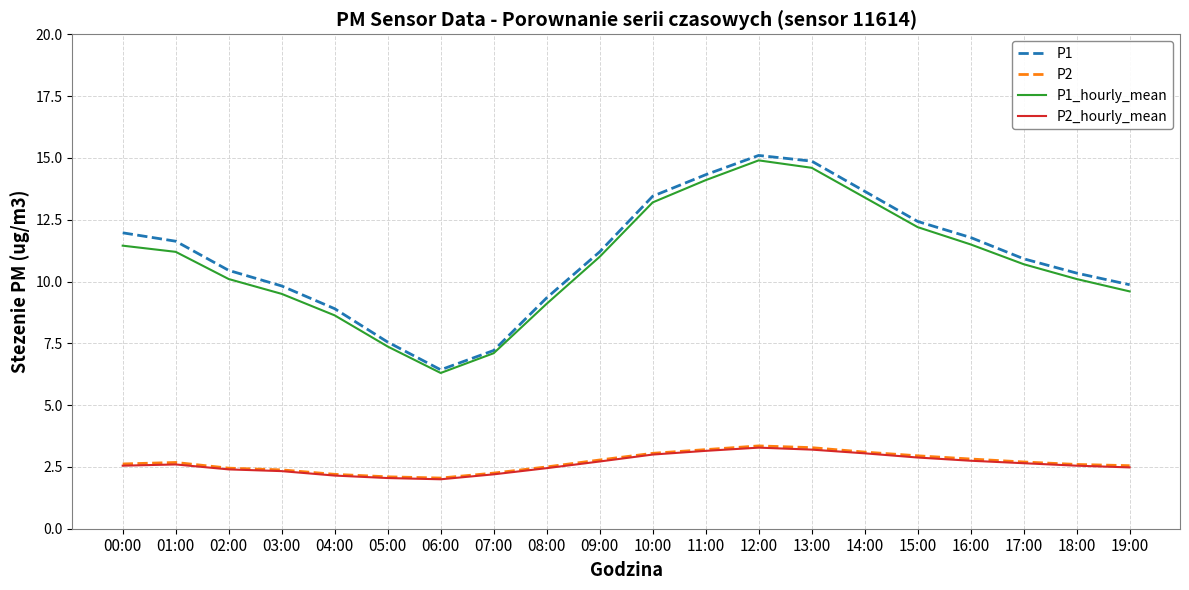

Does the chart have visible grid lines?

Yes